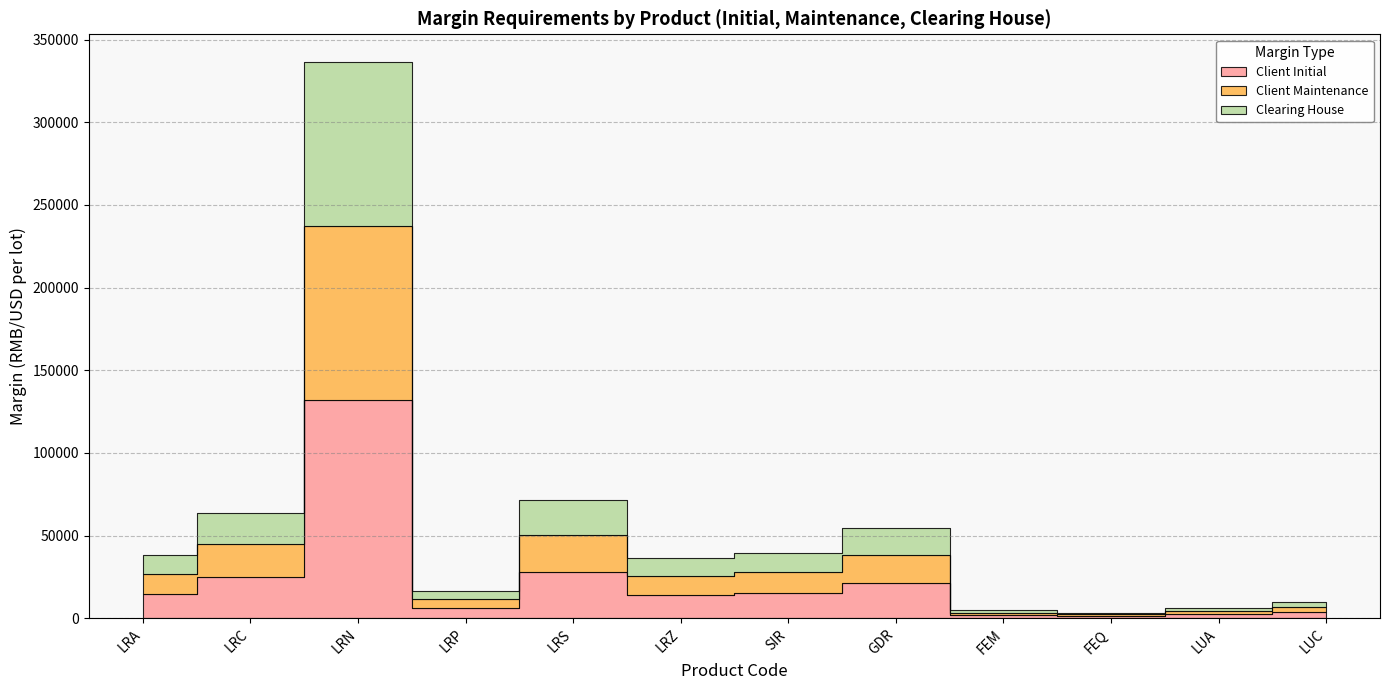

What is the total value across all series at LRN?

336345